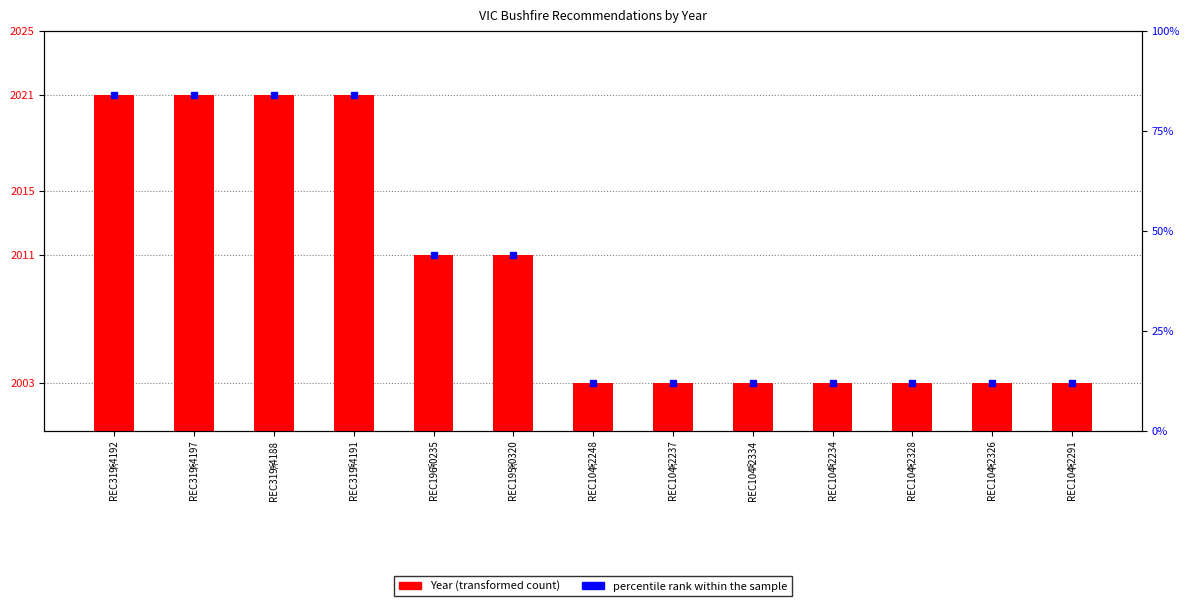

Which series has the widest spread of values?

percentile rank within the sample